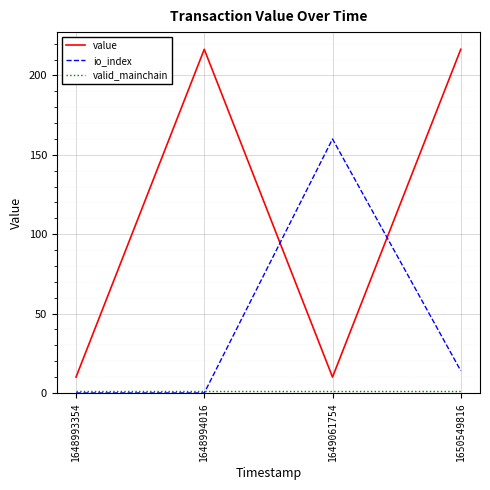

Which series changed the most between 1648993354 and 1648994016?

value